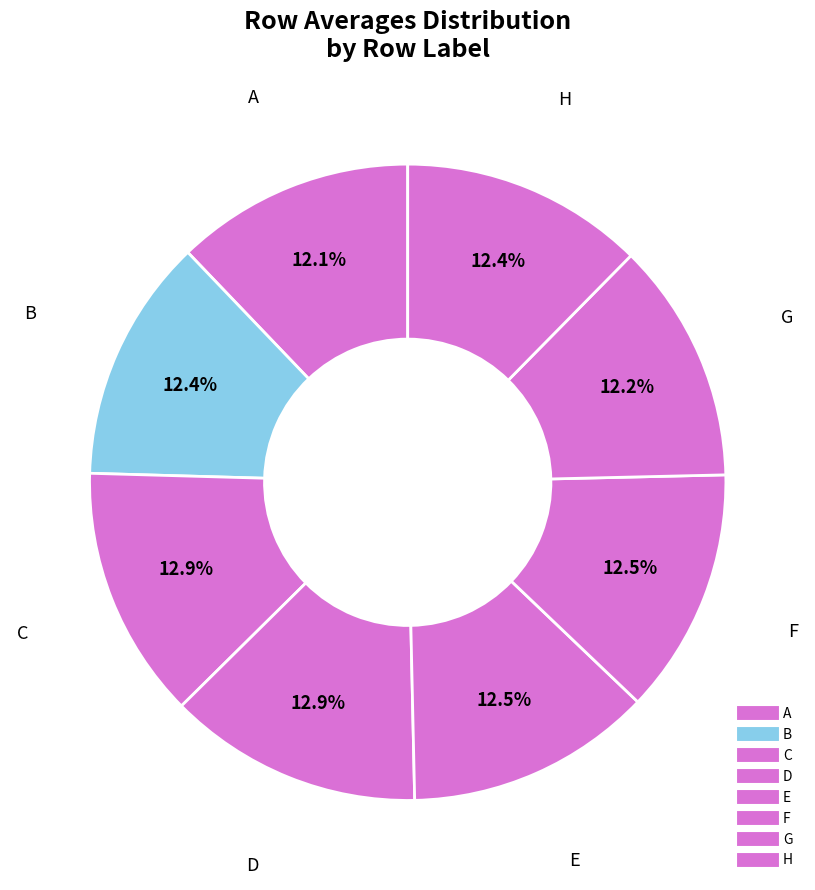

To the nearest percent, what portion does A represent?

12%